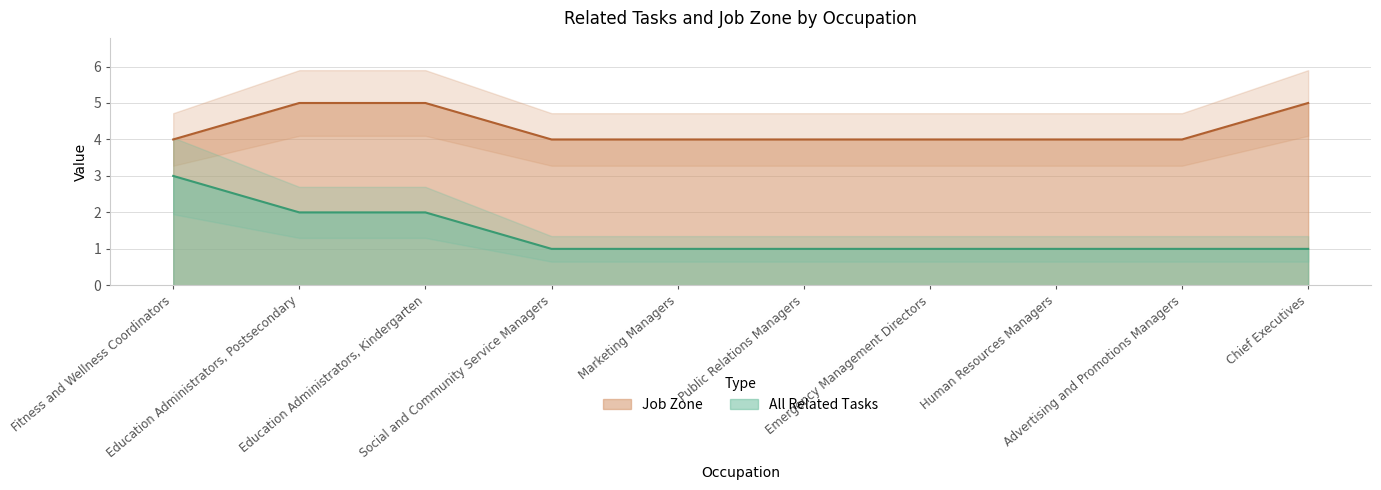

The value of All Related Tasks at Advertising and Promotions Managers is 0. True or false?

False